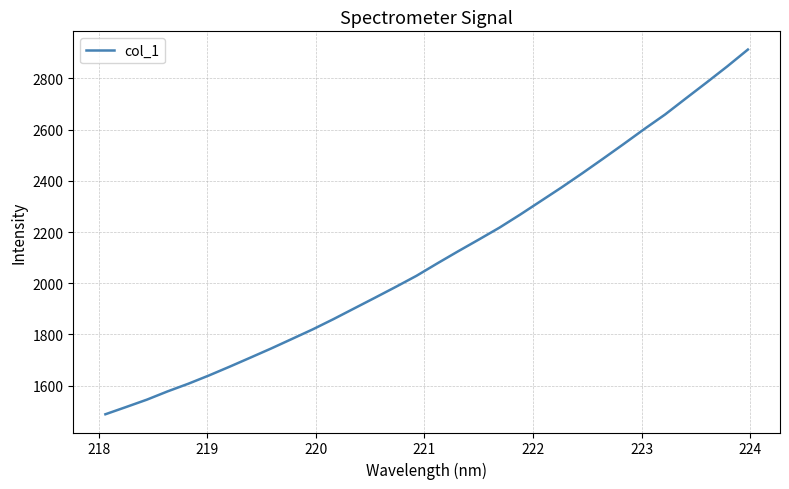

What is the smallest value displayed?

1488.3